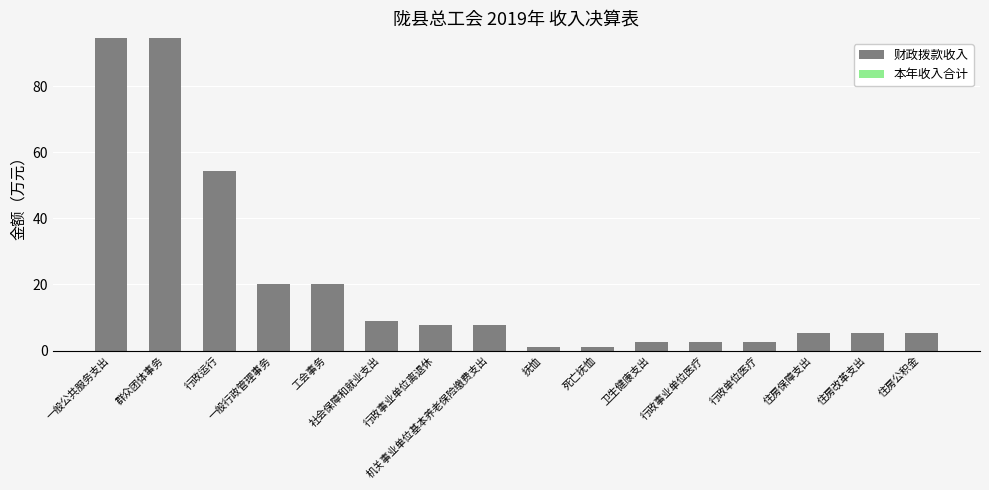

Are the bars grouped side by side (vs. stacked)?

No